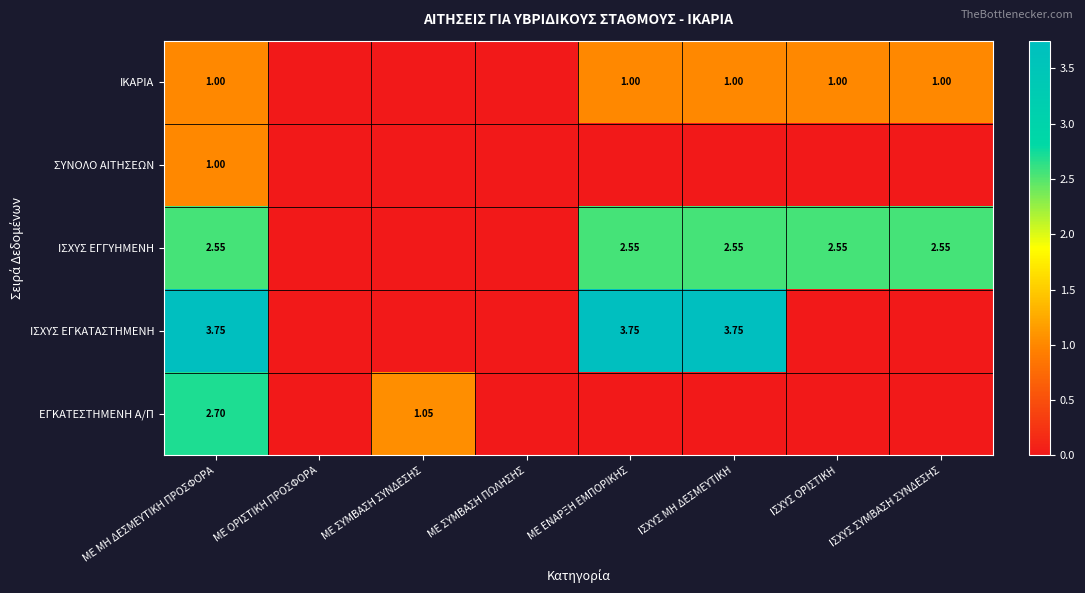

At ΜΕ ΜΗ ΔΕΣΜΕΥΤΙΚΗ ΠΡΟΣΦΟΡΑ, list the series in order from smallest to largest.

ΙΚΑΡΙΑ, ΣΥΝΟΛΟ ΑΙΤΗΣΕΩΝ, ΙΣΧΥΣ ΕΓΓΥΗΜΕΝΗ, ΕΓΚΑΤΕΣΤΗΜΕΝΗ Α/Π, ΙΣΧΥΣ ΕΓΚΑΤΑΣΤΗΜΕΝΗ